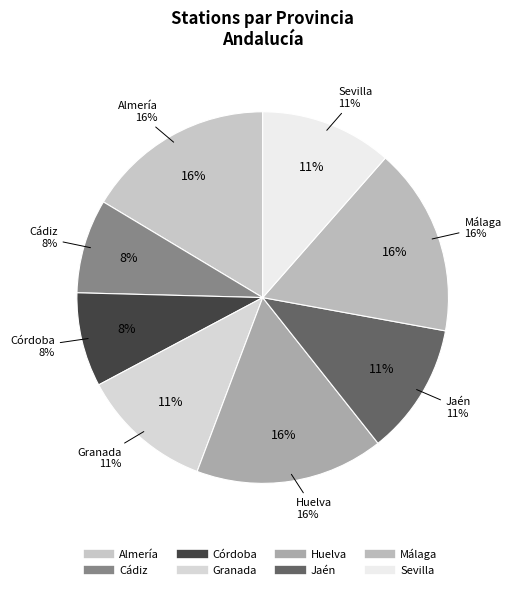

The Málaga slice represents 16% of the pie. True or false?

True